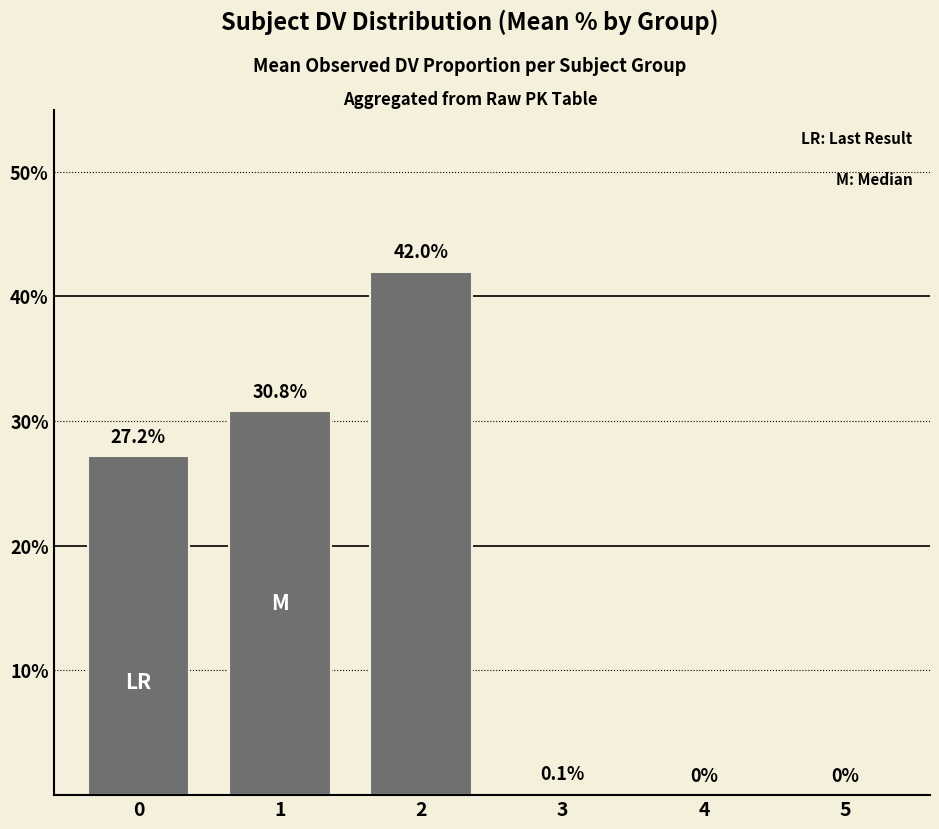

What is the sum of all values?

100.1